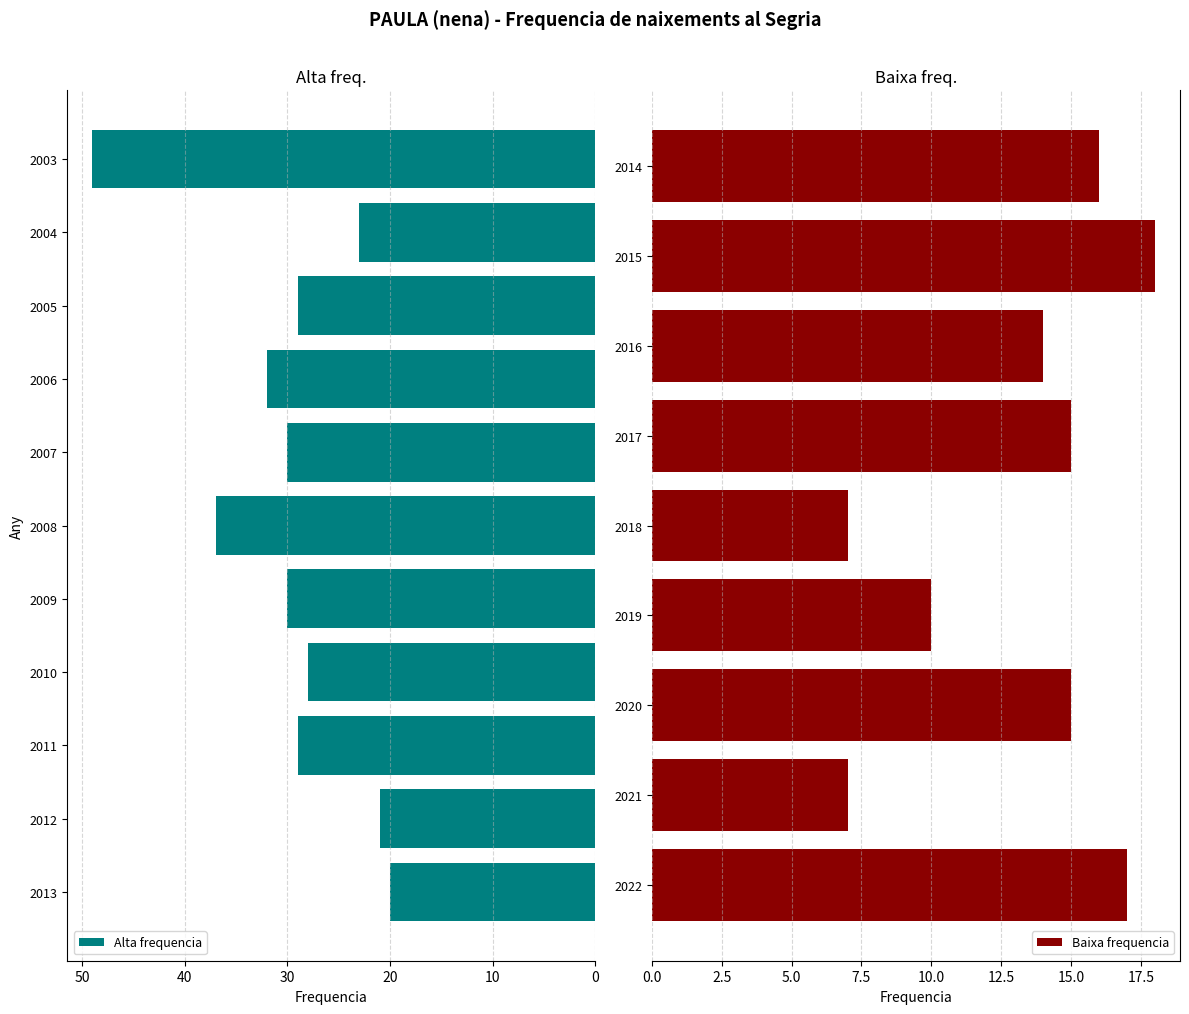

What is the difference between the maximum and minimum values?

42